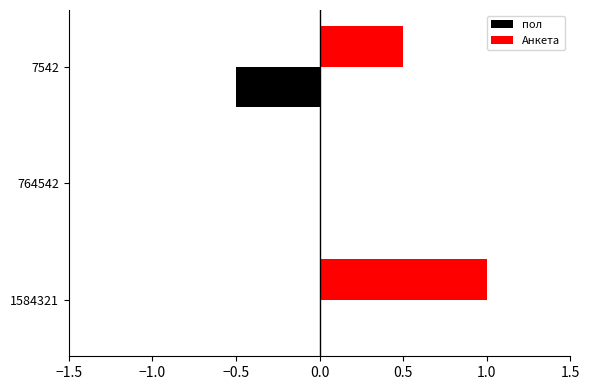

Which label corresponds to the largest value in the chart?

1584321